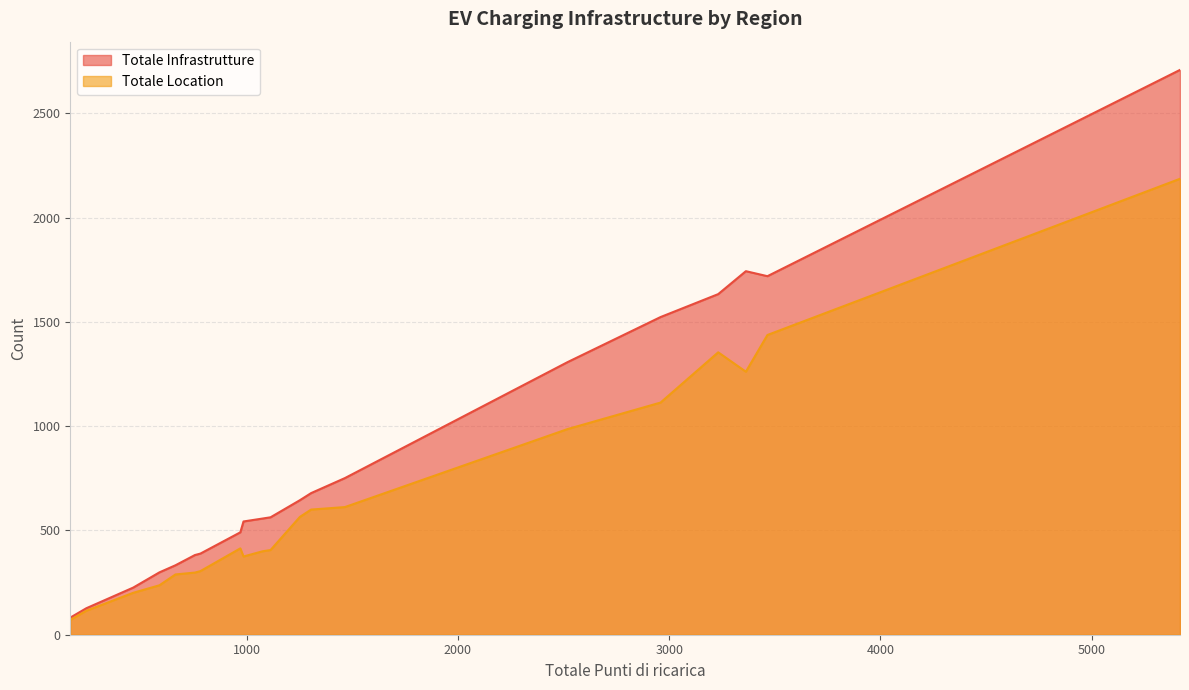

Rank the series at Toscana from highest to lowest value.

Totale Infrastrutture, Totale Location